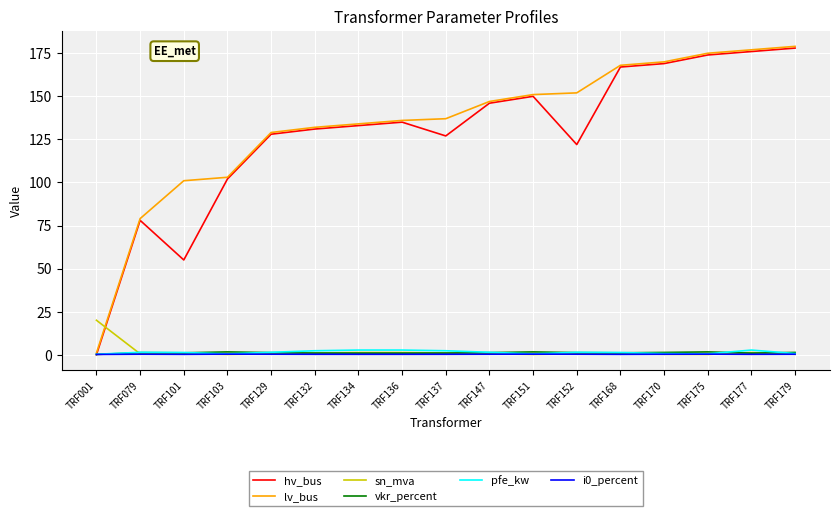

Which series changed the most between TRF137 and TRF170?

hv_bus